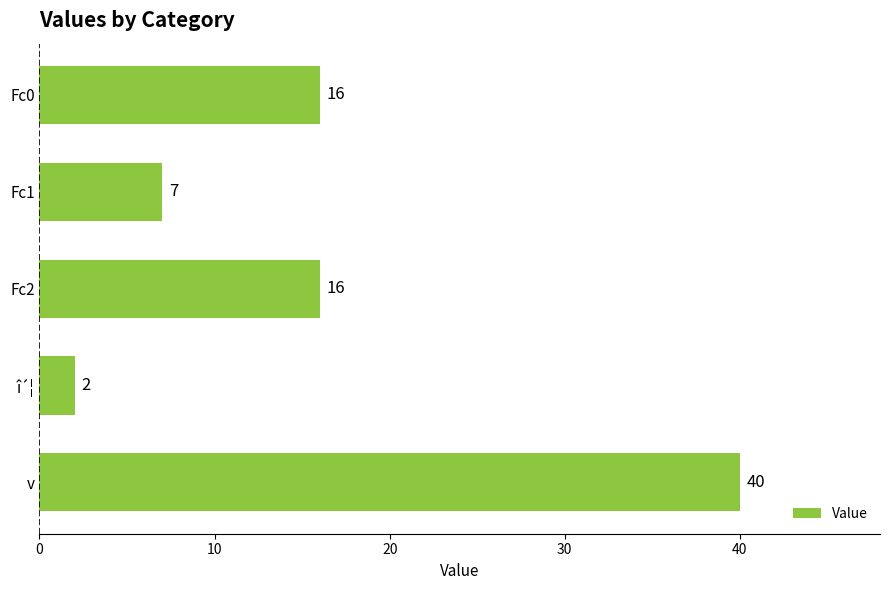

The value at v is 40. True or false?

True